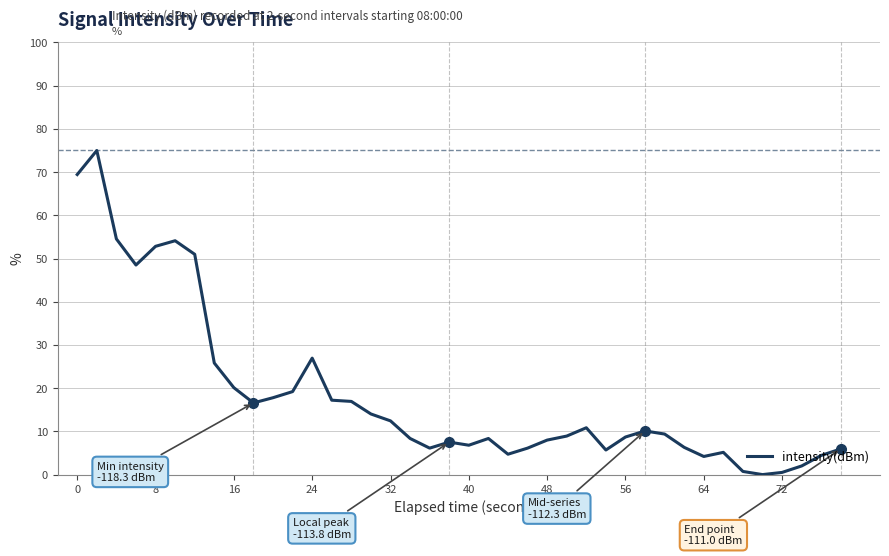

What is the maximum value shown in the chart?

75.0